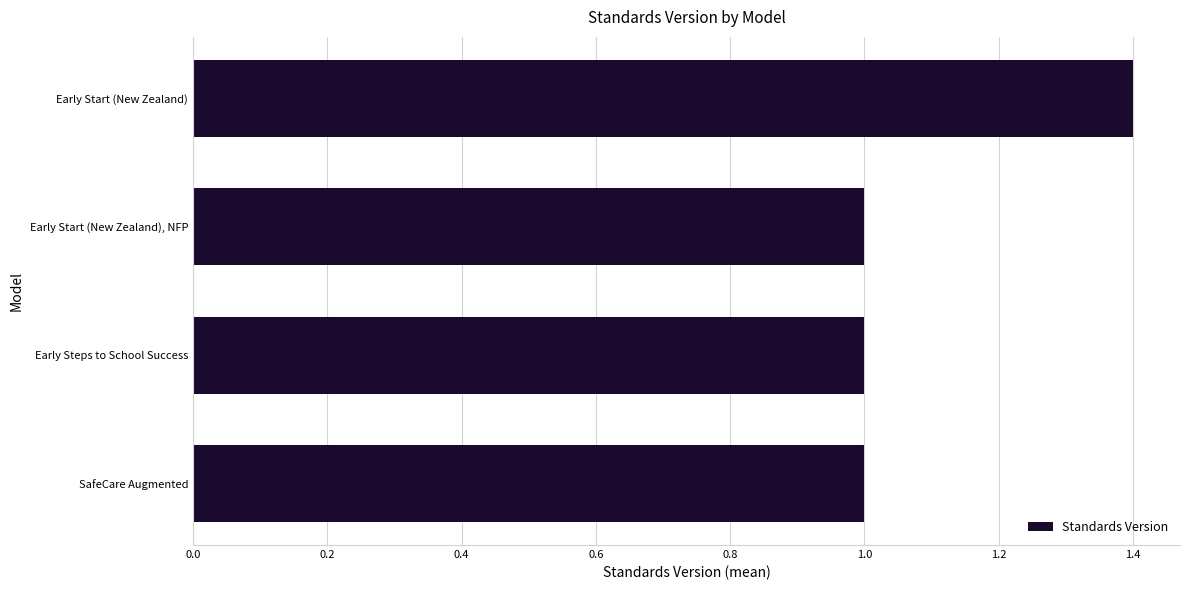

Approximately how many times larger is the value at Early Steps to School Success compared to SafeCare Augmented?

1.0